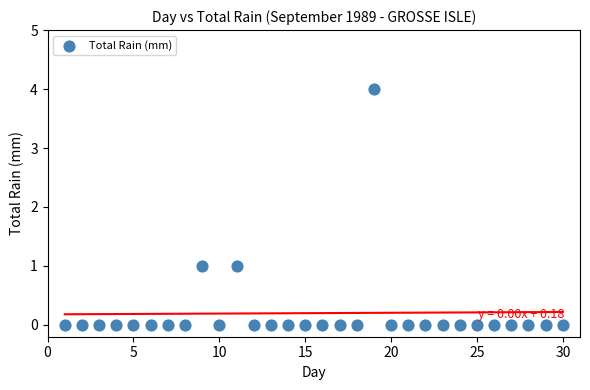

What is the range of Y values (max minus min)?

4